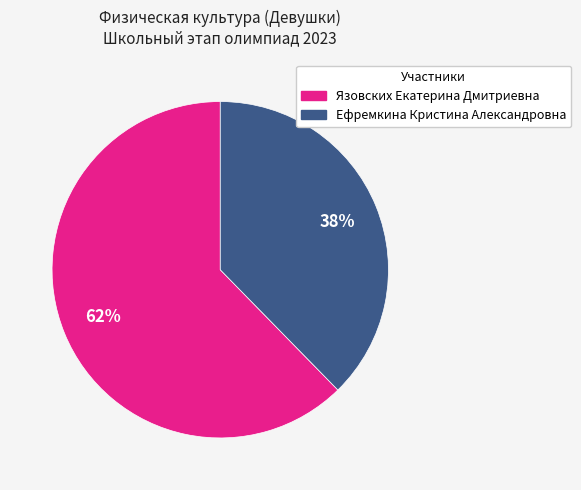

Does Ефремкина Кристина Александровна account for over 50% of the chart?

No